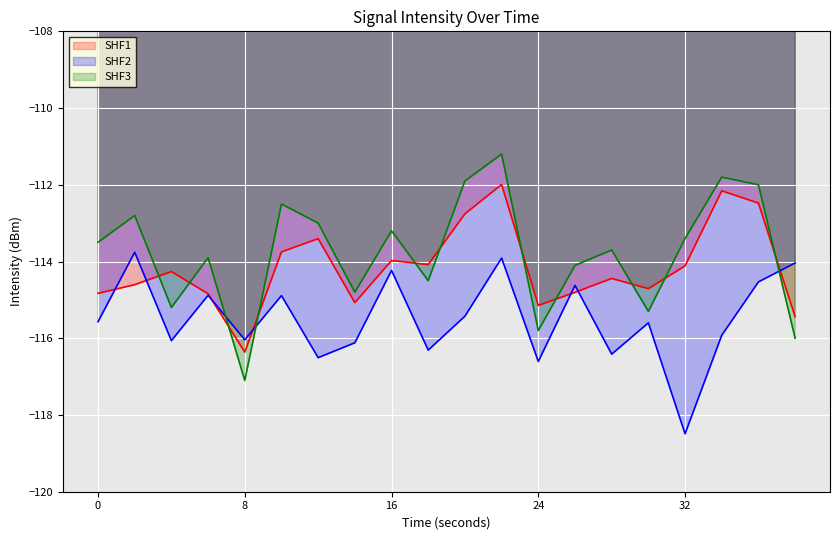

Which series has the largest range (max minus min)?

SHF3